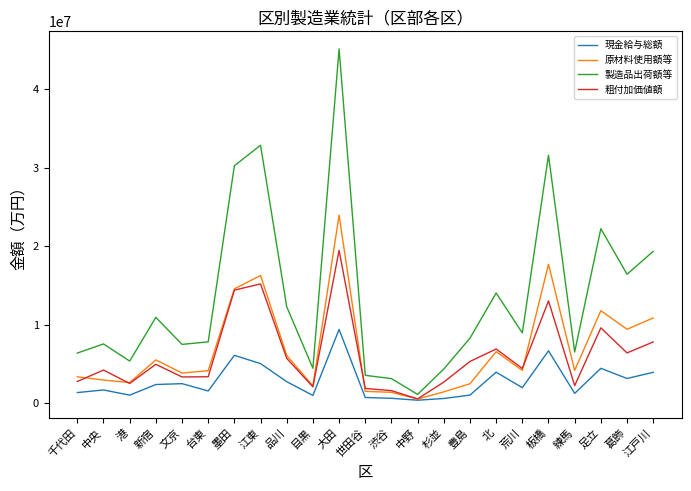

True or false: 原材料使用額等 has a value of 3838876 at 文京.

True